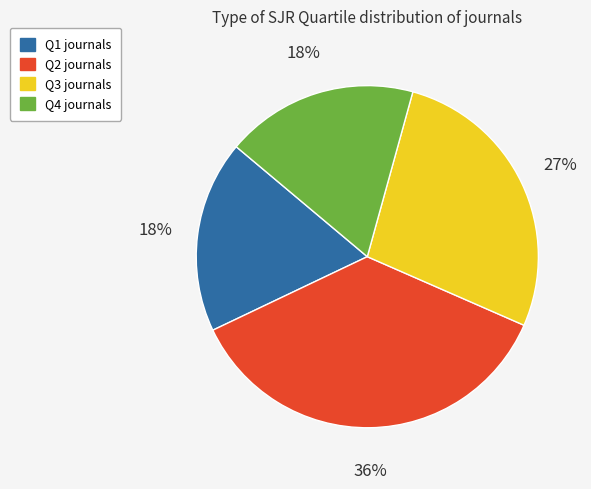

Which slice is the largest?

Q2